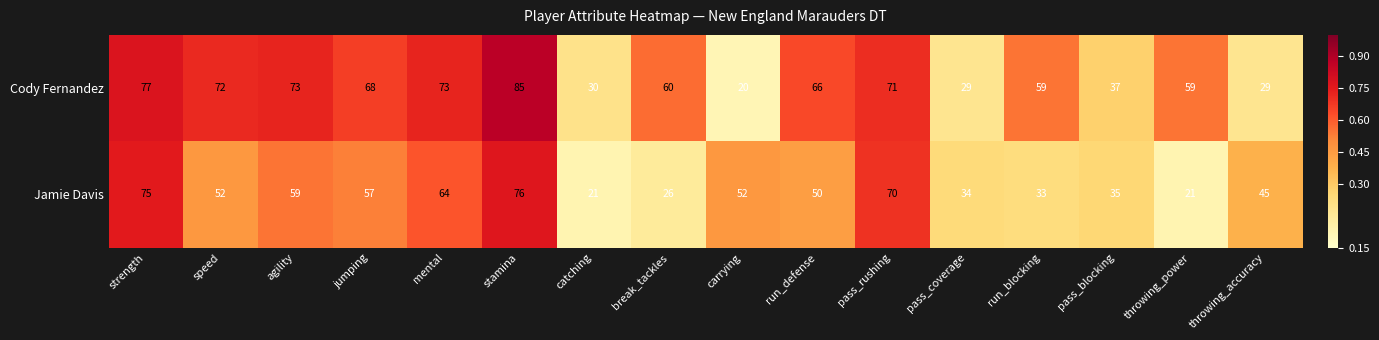

What is the sum of the Jamie Davis values at throwing_accuracy and pass_coverage?

79